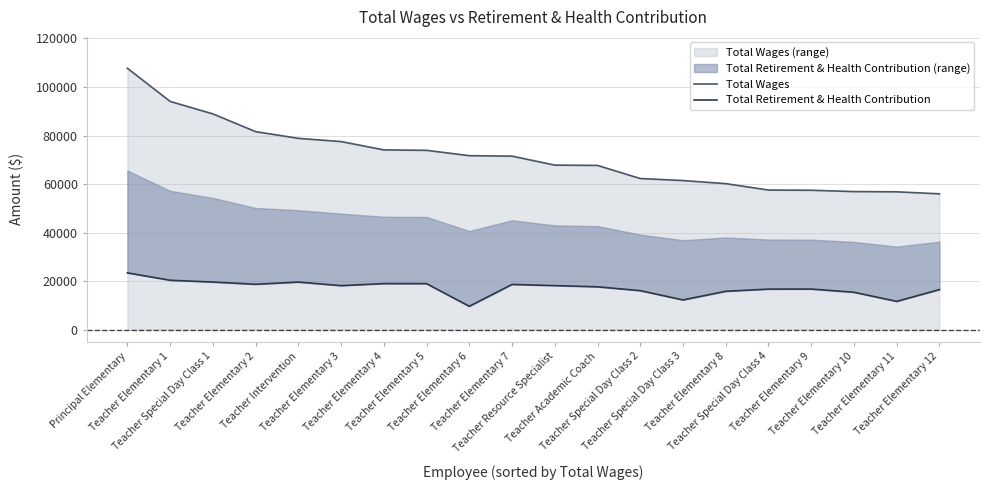

At which label does Total Wages reach its minimum?

Teacher Elementary 12